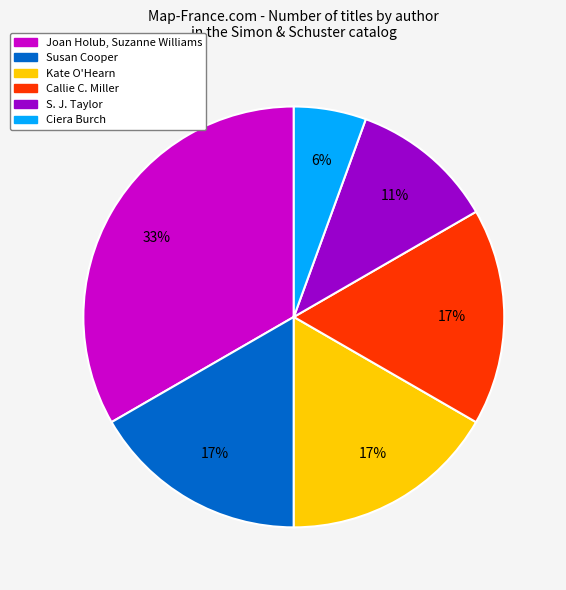

What percentage is the S. J. Taylor slice, to the nearest percent?

11%